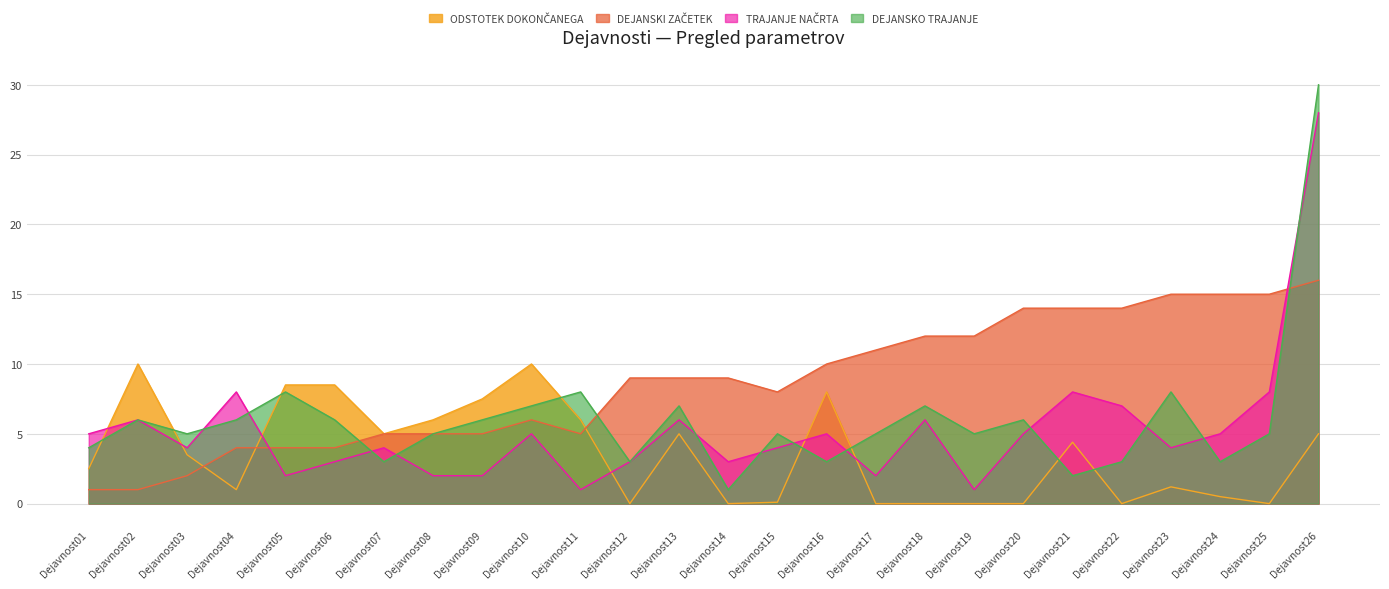

What is the value of the DEJANSKI ZAČETEK point at the 19th from the left?

12.0